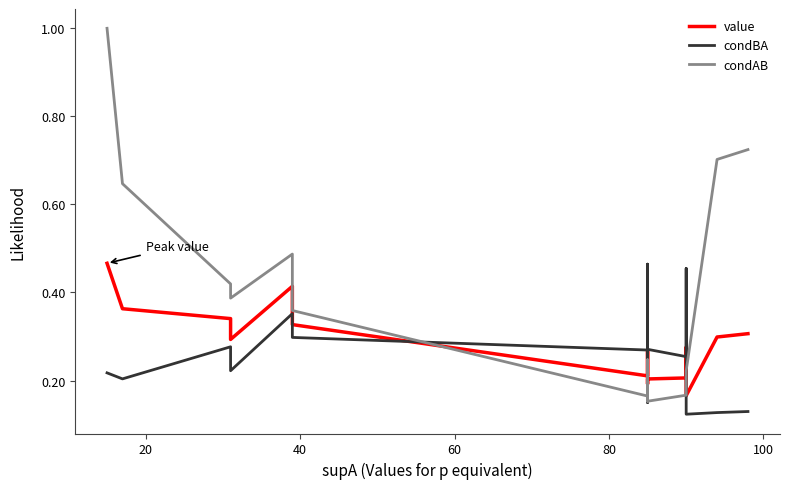

Is this an area chart (filled region under the line)?

No